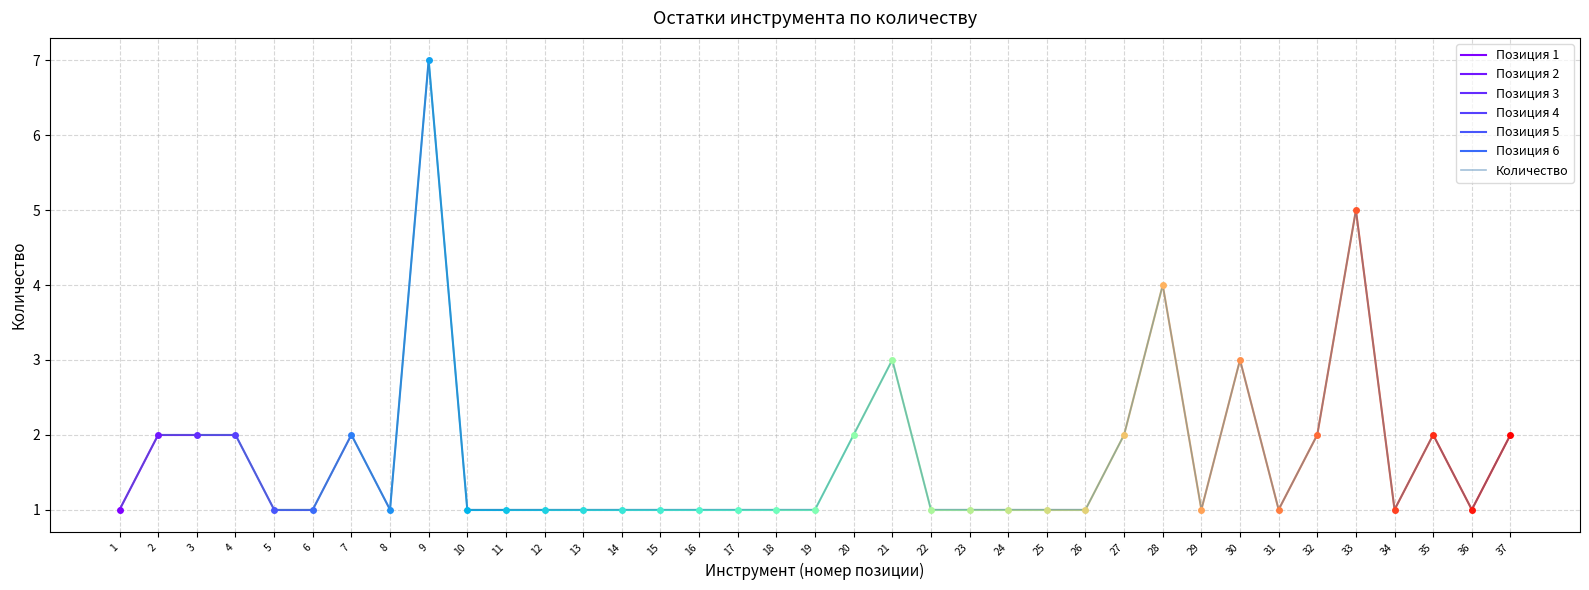

What is the highest value of the Количество series?

7